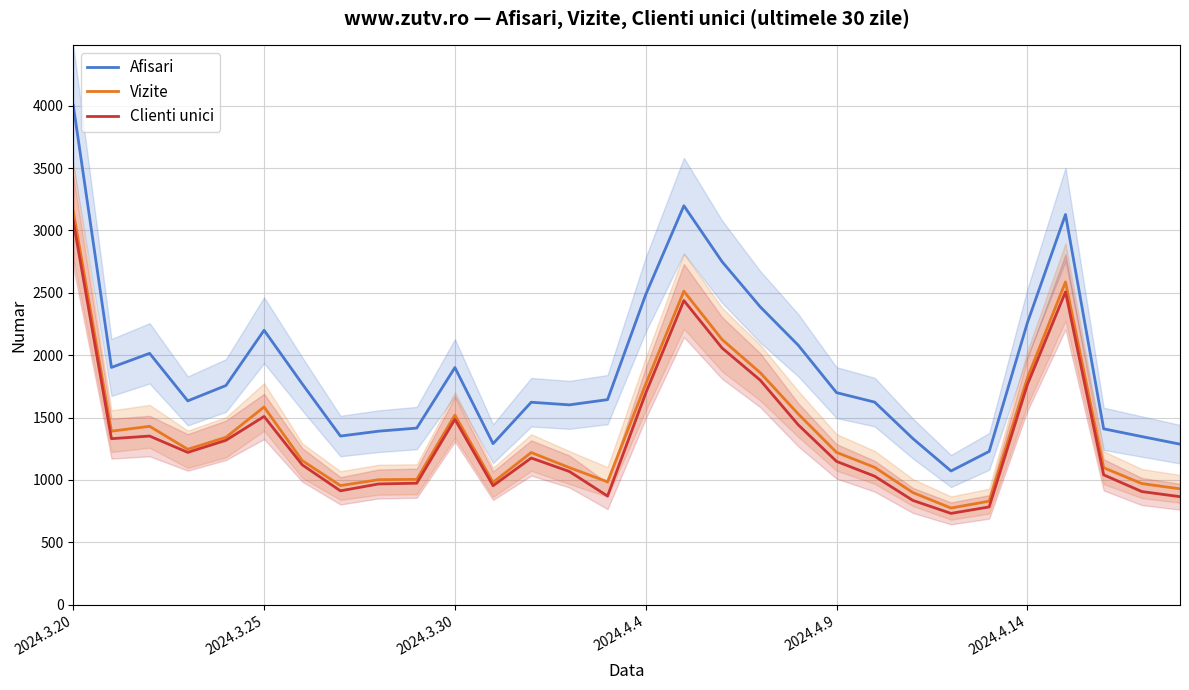

What is the sum of the Afisari values at 2024.4.4 and 2024.3.25?

4686